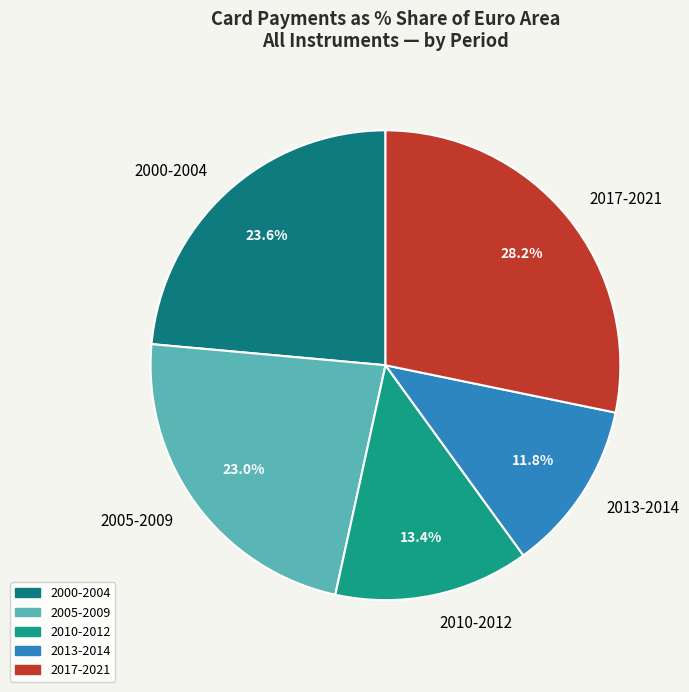

Do 2000-2004 and 2010-2012 together represent more than half of the pie?

No